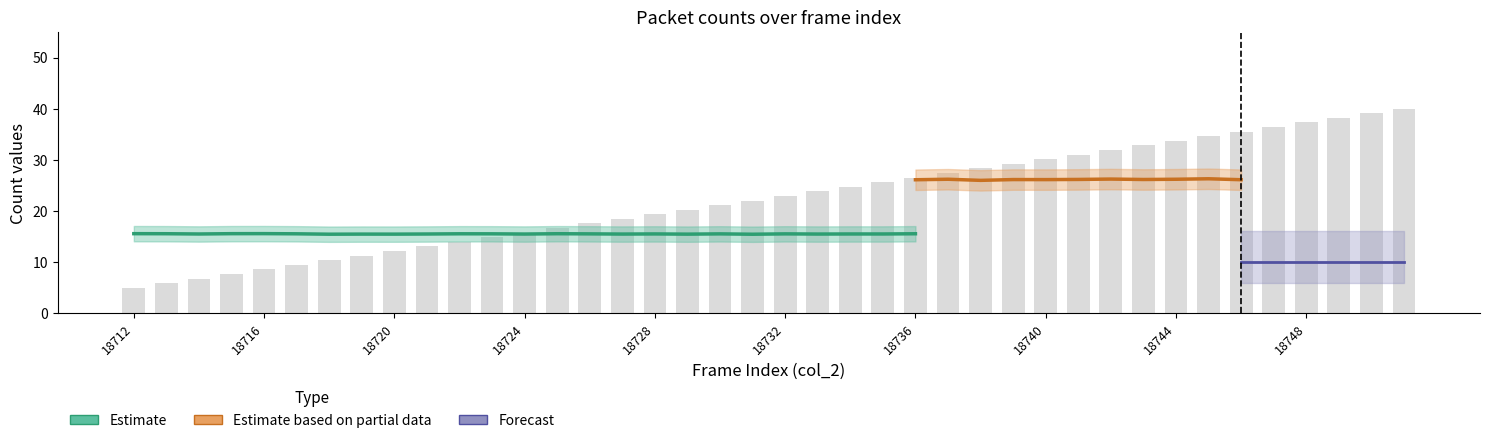

What is the minimum value shown in the chart?

5.0